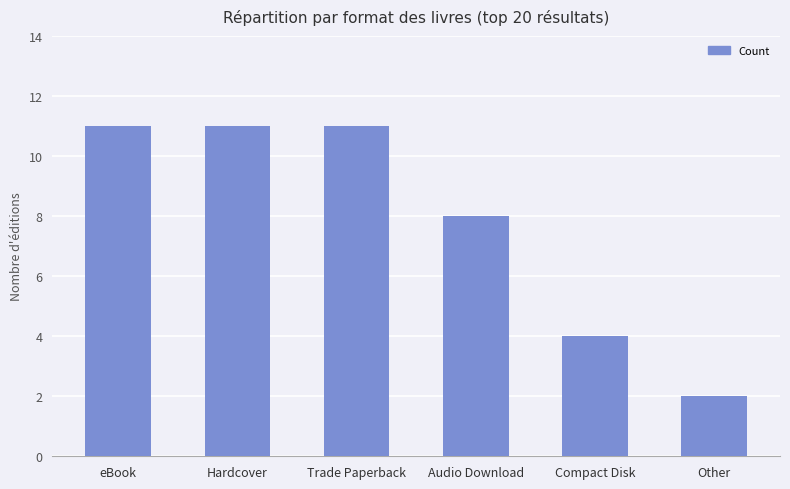

Reading left to right, extract all data points from this chart.

11	11	11	8	4	2